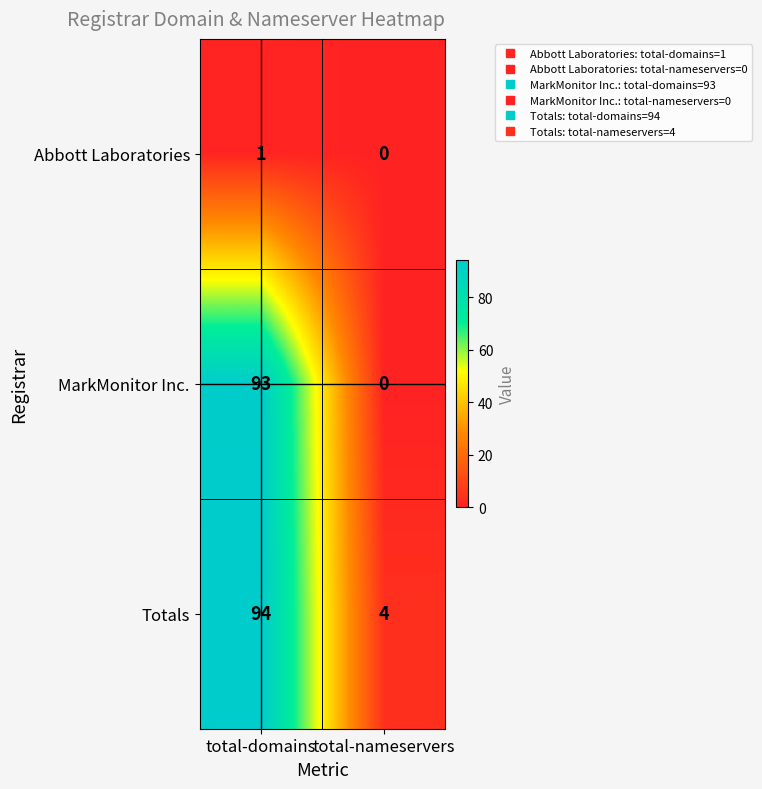

Reading left to right, list all the values displayed in this chart.

Abbott Laboratories: total-domains=1	total-nameservers=0
MarkMonitor Inc.: total-domains=93	total-nameservers=0
Totals: total-domains=94	total-nameservers=4